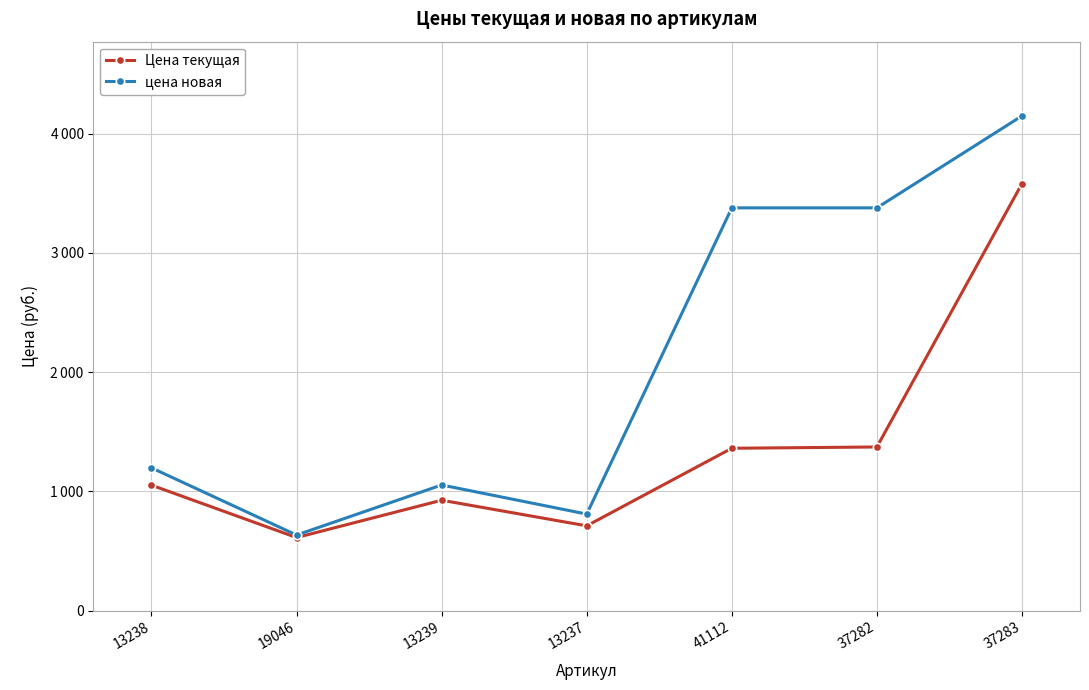

At how many categories does at least one series exceed 3852?

1